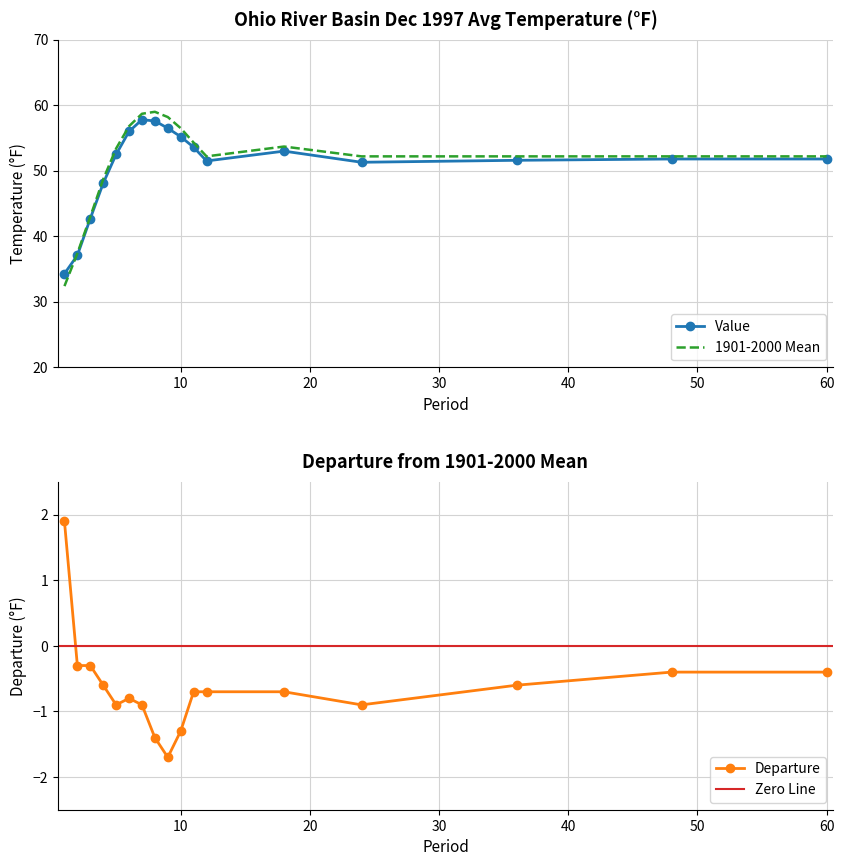

What is the value of the 1901-2000 Mean point at the 5th from the left?

53.4